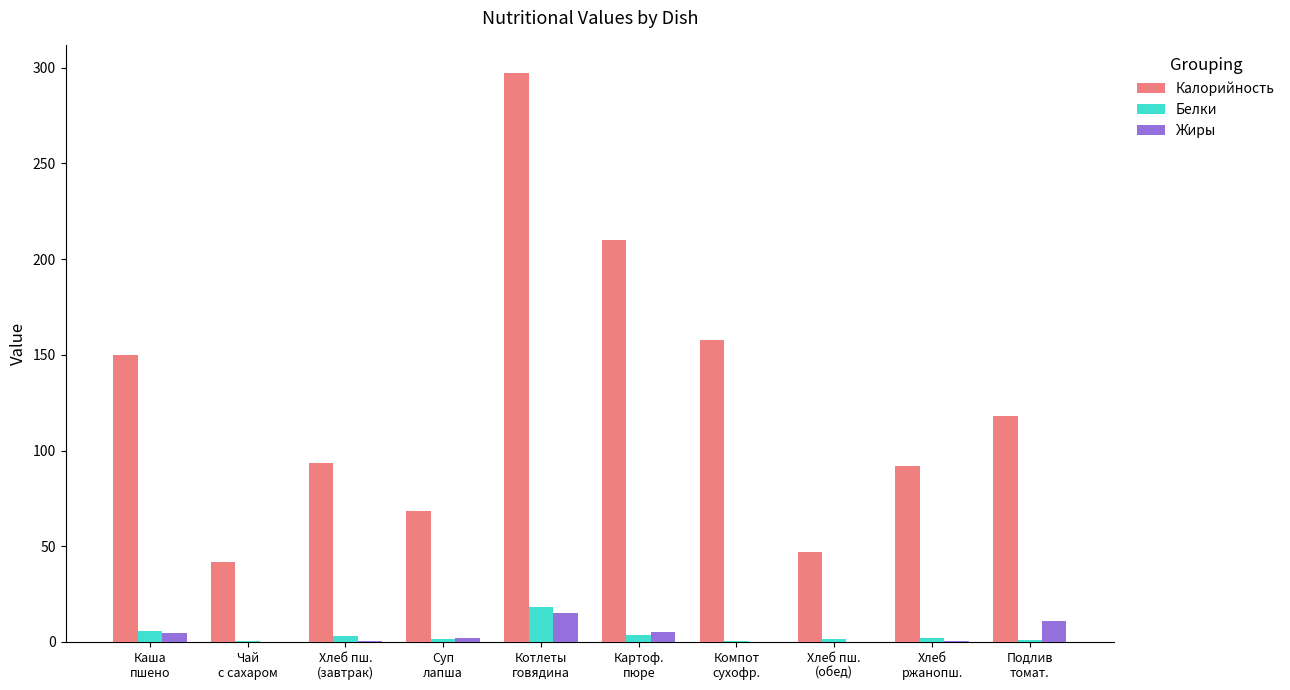

What value does the Жиры series have at Подлив
томат.?

11.1